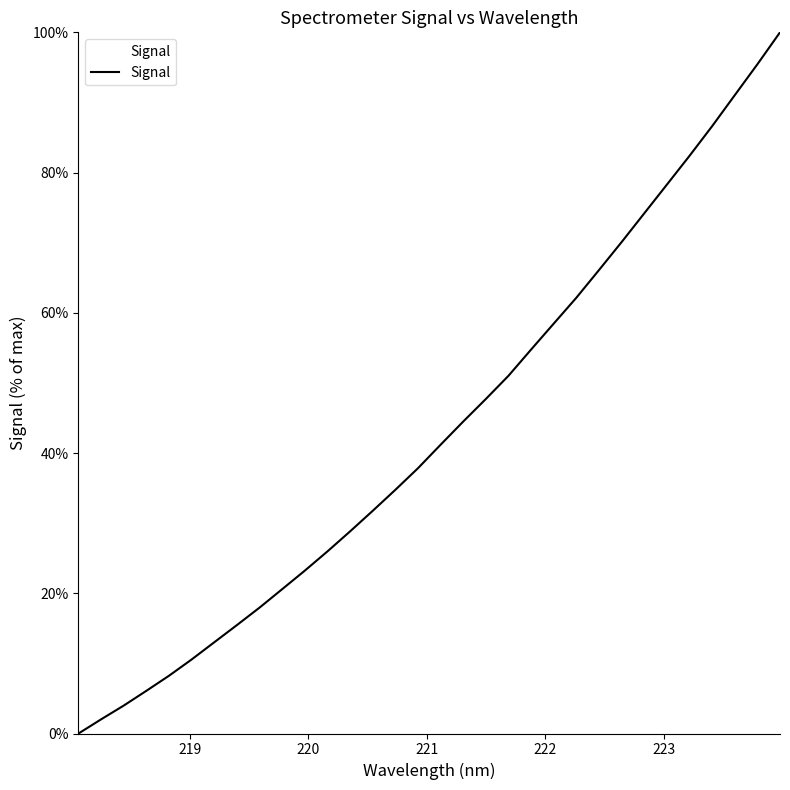

What is the greatest value displayed?

100.0